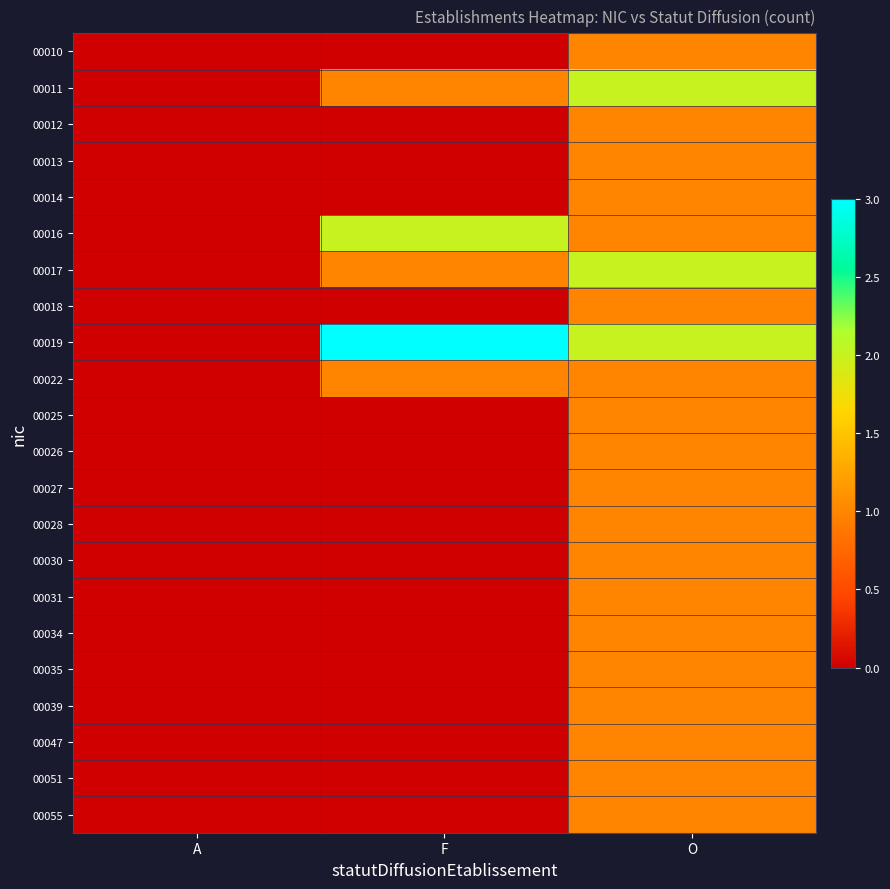

Rank the series by their maximum value, from lowest to highest.

00010, 00012, 00013, 00014, 00018, 00022, 00025, 00026, 00027, 00028, 00030, 00031, 00034, 00035, 00039, 00047, 00051, 00055, 00011, 00016, 00017, 00019